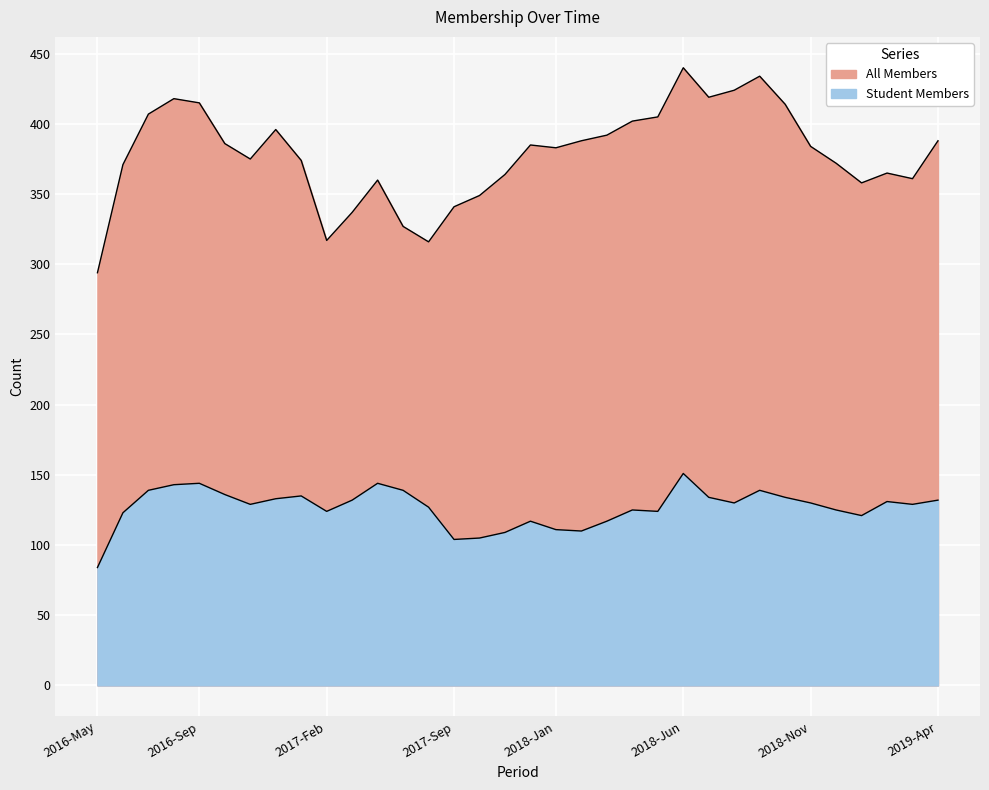

Reading left to right, what are all the values shown in this chart?

All Members: 294	371	407	418	415	386	375	396	374	317	337	360	327	316	341	349	364	385	383	388	392	402	405	440	419	424	434	414	384	372	358	365	361	388
Student Members: 84	123	139	143	144	136	129	133	135	124	132	144	139	127	104	105	109	117	111	110	117	125	124	151	134	130	139	134	130	125	121	131	129	132